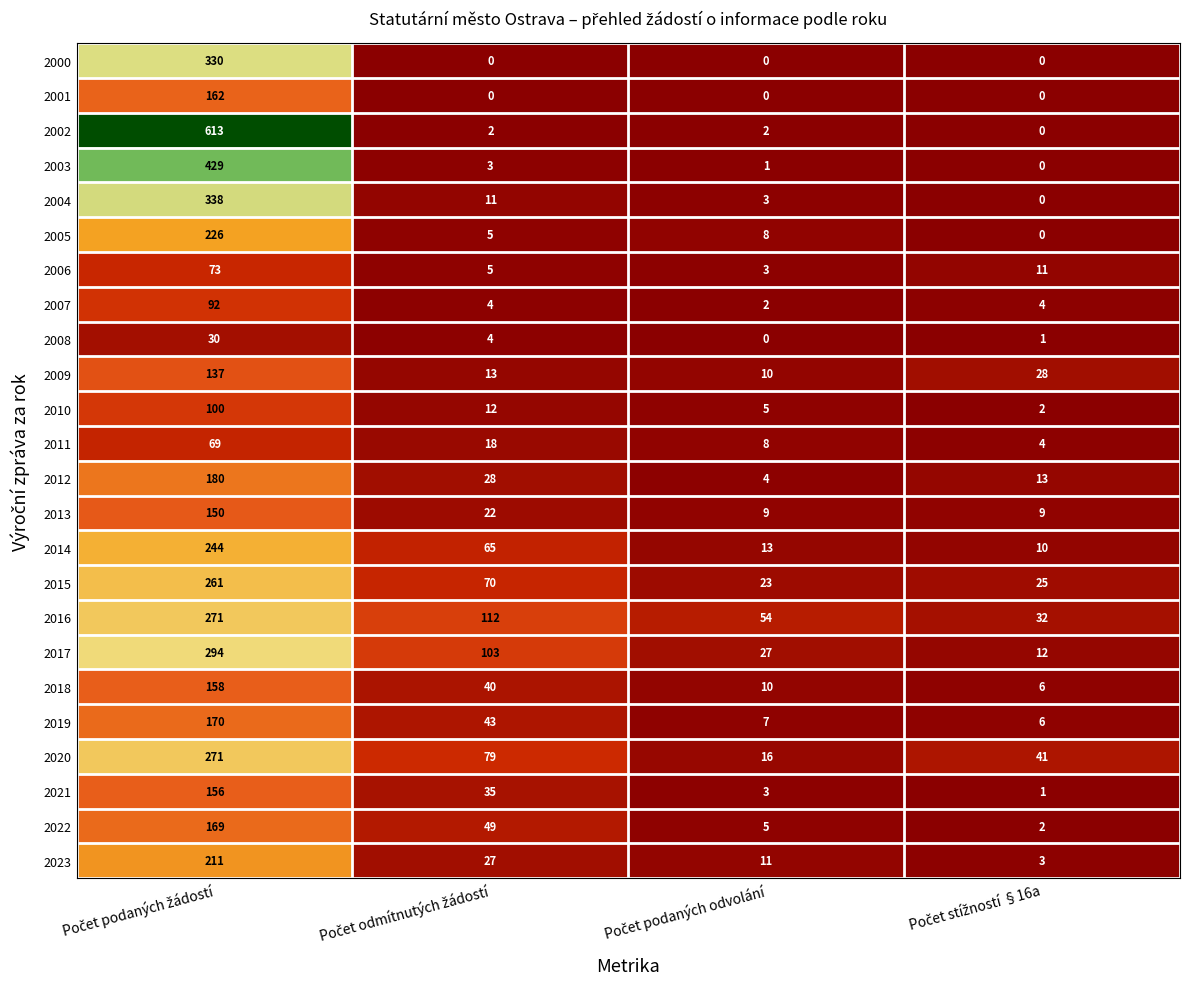

How many data points does each series have?

4